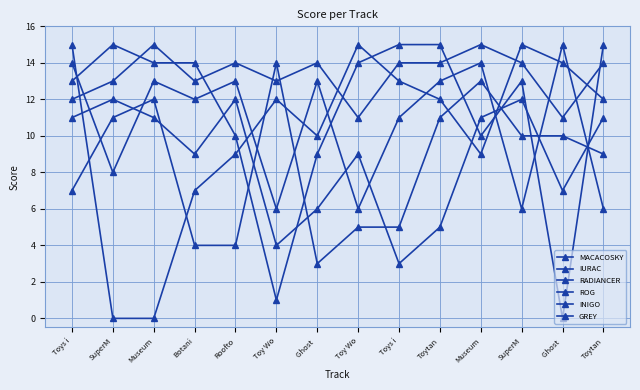

What is the value of the INIGO point at the 13th from the left?

6